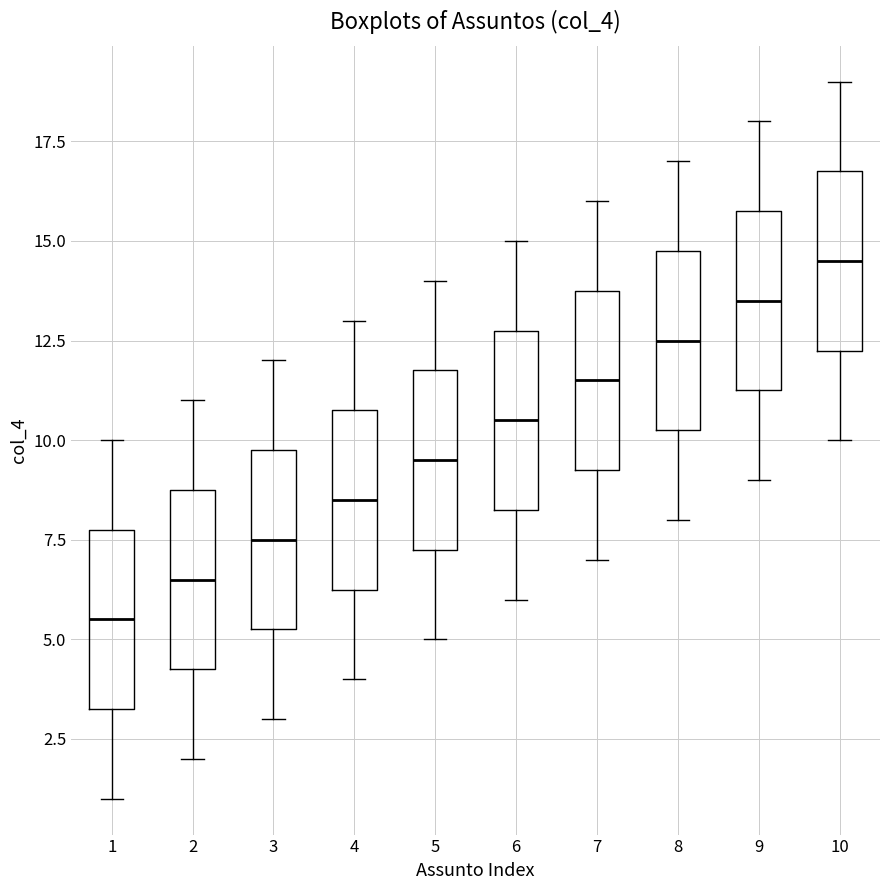

Reading left to right, read every box against the y-axis: the position of its median line, the range the box covers, and the ends of its whiskers. The values are not printed on the chart, so give them approximately, as read against the axis.

1: median 5.5, box 3.5 to 8.0, whiskers 1.0 to 10.0
2: median 6.5, box 4.5 to 9.0, whiskers 2.0 to 11.0
3: median 7.5, box 5.5 to 10.0, whiskers 3.0 to 12.0
4: median 8.5, box 6.5 to 11.0, whiskers 4.0 to 13.0
5: median 9.5, box 7.5 to 12.0, whiskers 5.0 to 14.0
6: median 10.5, box 8.5 to 13.0, whiskers 6.0 to 15.0
7: median 11.5, box 9.5 to 14.0, whiskers 7.0 to 16.0
8: median 12.5, box 10.5 to 15.0, whiskers 8.0 to 17.0
9: median 13.5, box 11.5 to 16.0, whiskers 9.0 to 18.0
10: median 14.5, box 12.5 to 17.0, whiskers 10.0 to 19.0